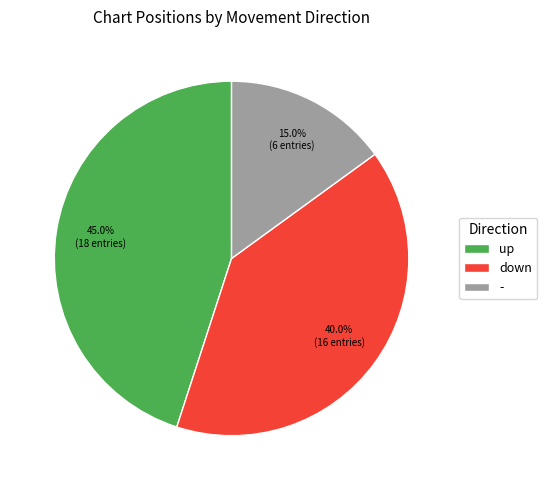

Which has a higher value, - or down?

down